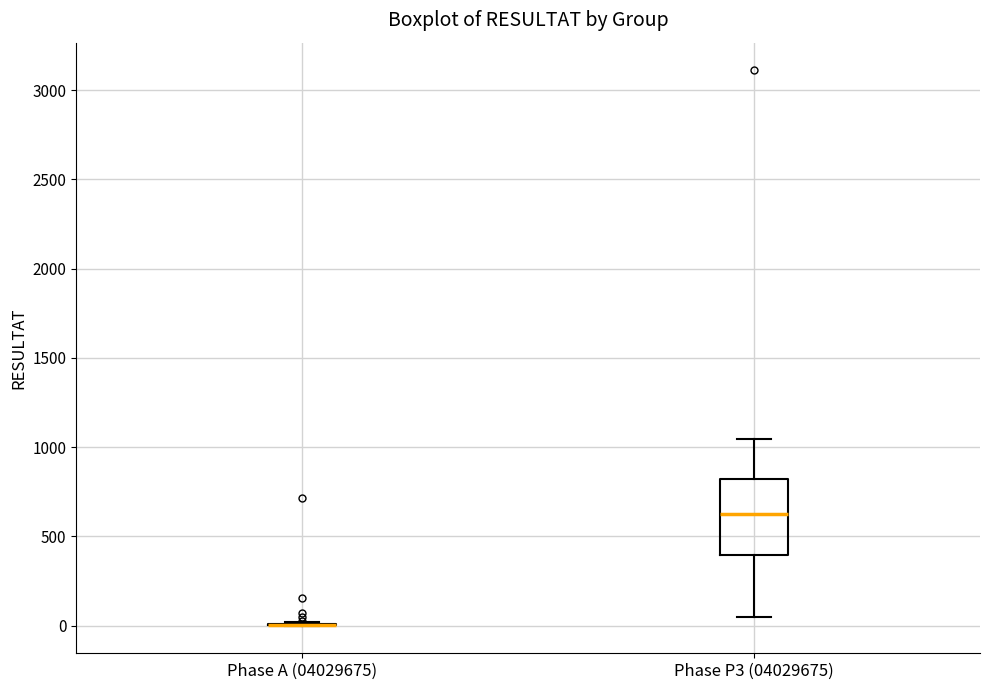

Reading left to right, transcribe this box plot: for each box, give where its median line is, the range the box spans, and where its two whiskers end, as read against the y-axis. The values are not printed on the chart, so give them approximately, as read against the axis.

Phase A (04029675): box collapsed to a line at 0, whiskers 0 to 0
Phase P3 (04029675): median 600, box 400 to 800, whiskers 50 to 1050